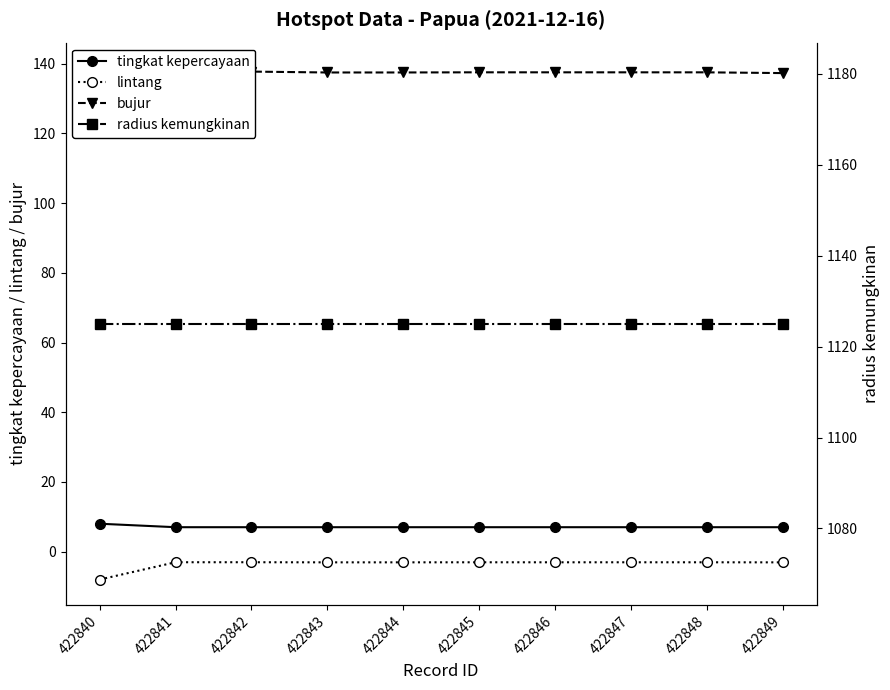

True or false: radius kemungkinan and bujur intersect in this chart.

False